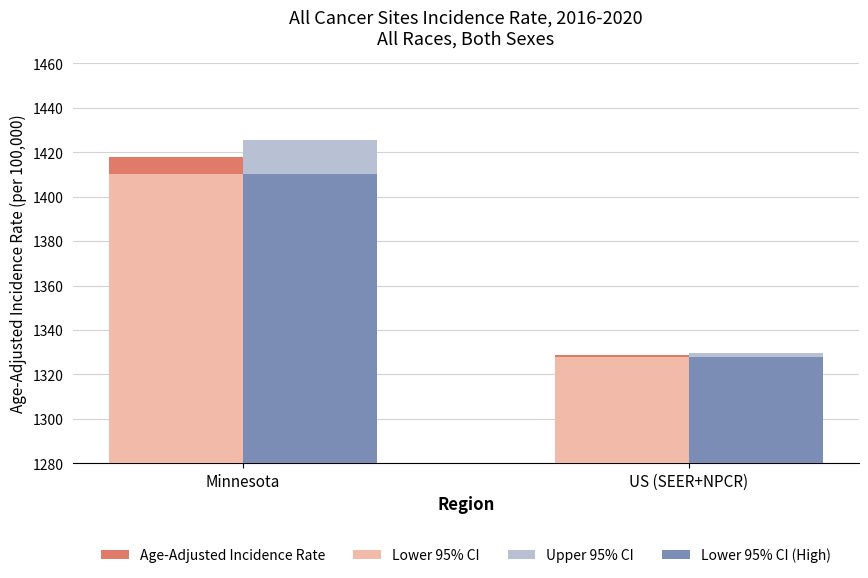

What position from the left is US (SEER+NPCR)?

2